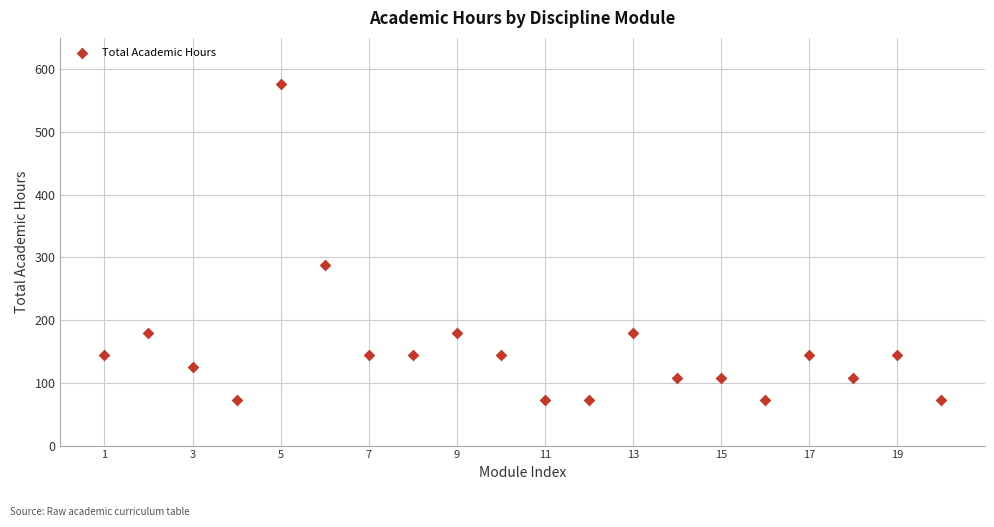

What is the range of X values (max minus min)?

19